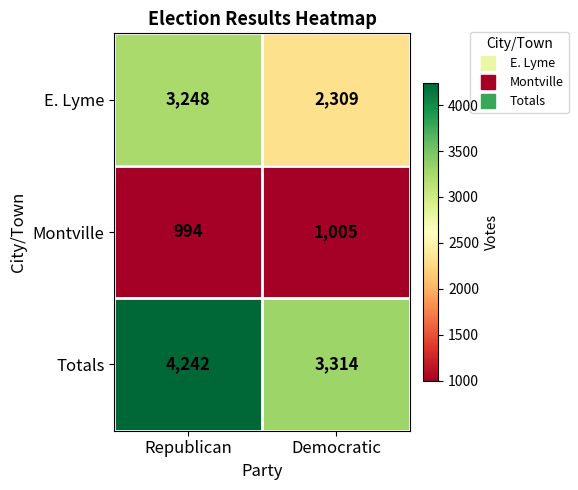

Reading left to right, extract all data points from this chart.

E. Lyme: Republican=3248	Democratic=2309
Montville: Republican=994	Democratic=1005
Totals: Republican=4242	Democratic=3314